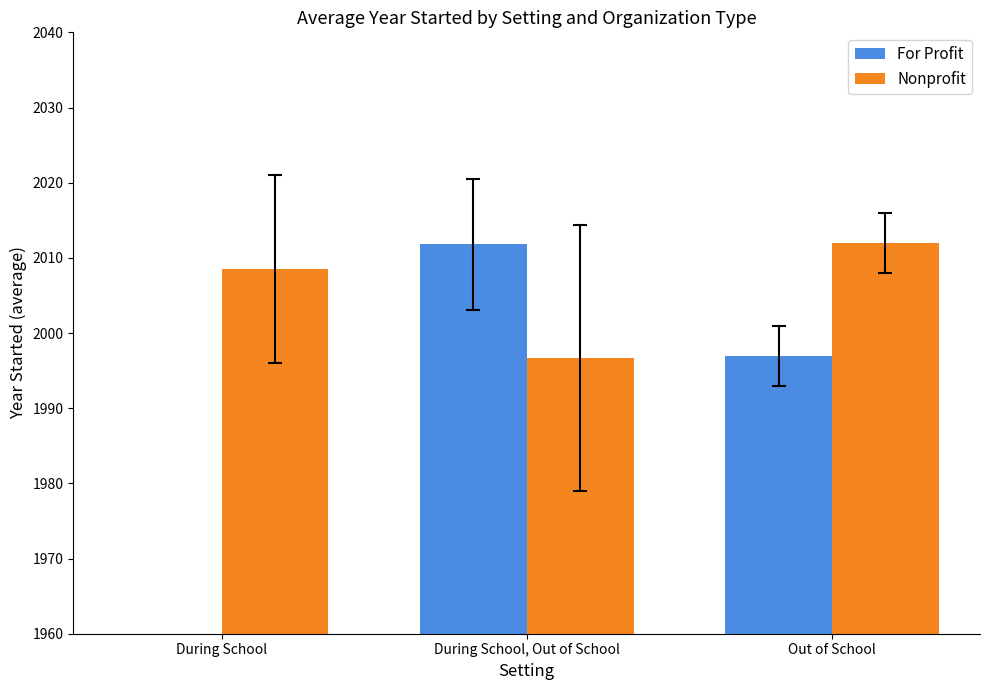

What is the spread (max minus min) of values at During School, Out of School?

15.1